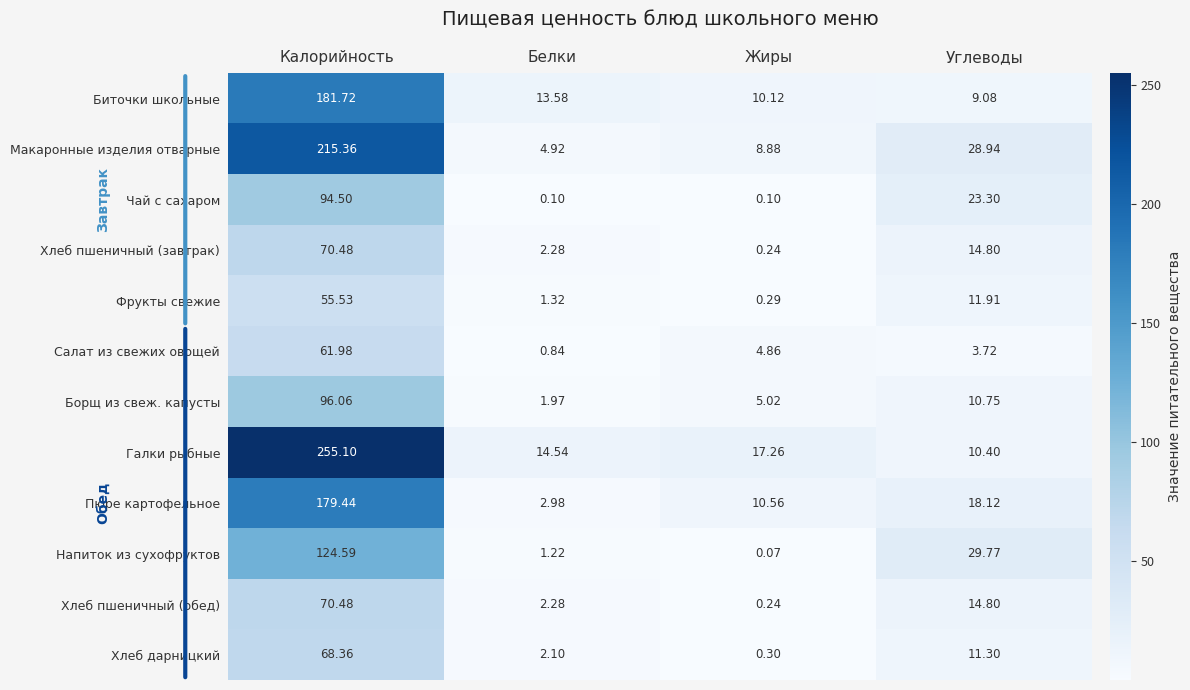

Rank the categories by Напиток из сухофруктов value from lowest to highest.

Жиры, Белки, Углеводы, Калорийность